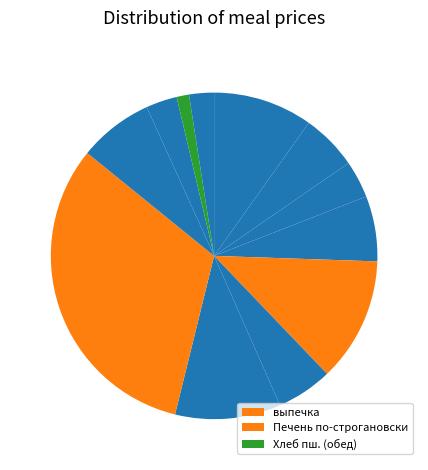

Which slice is the largest?

Печень по-строгановски